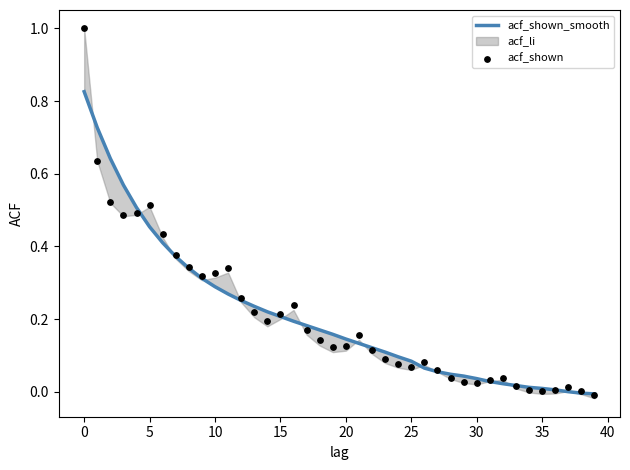

Which series contains the lowest Y value?

acf_shown